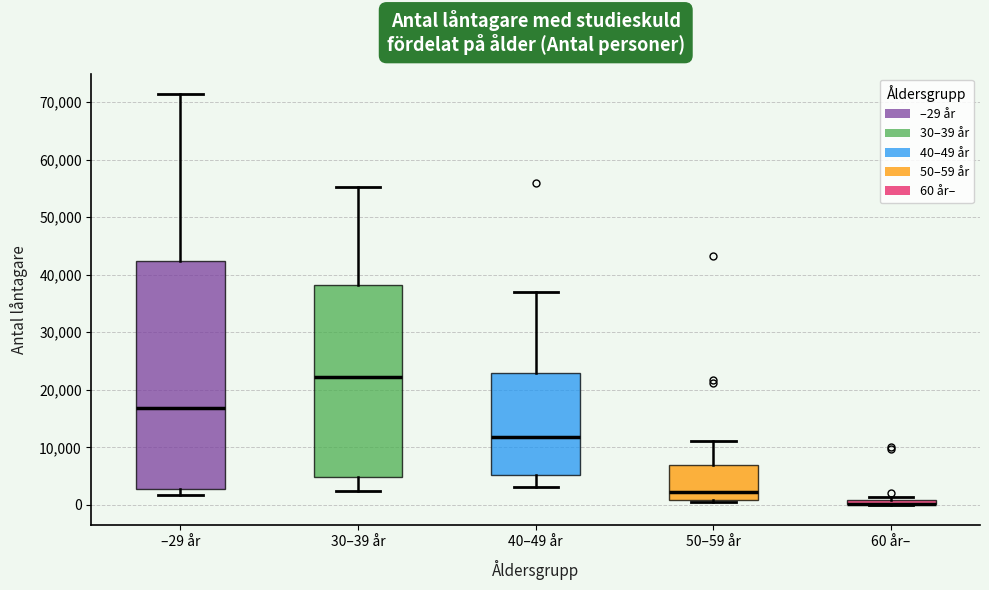

Comparing the boxes themselves (not the whiskers), which one is the tallest?

–29 år